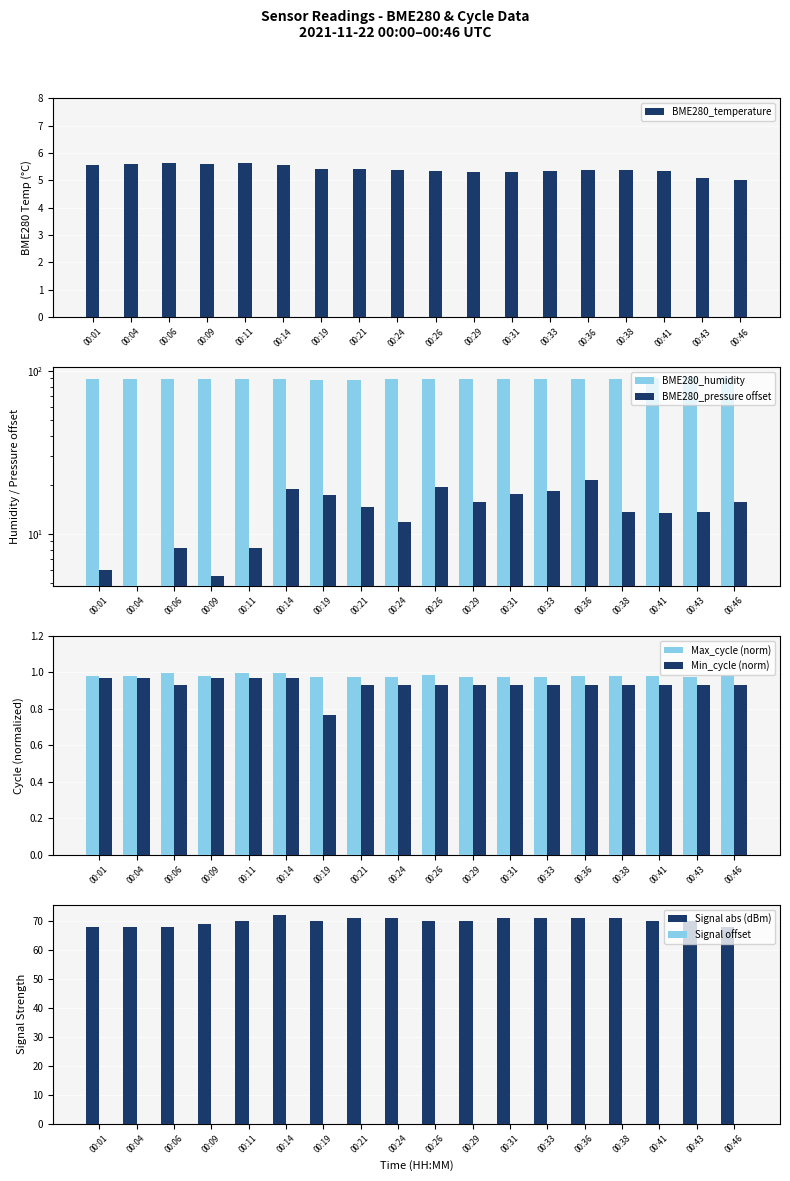

Which series has the widest spread of values?

BME280_pressure_norm